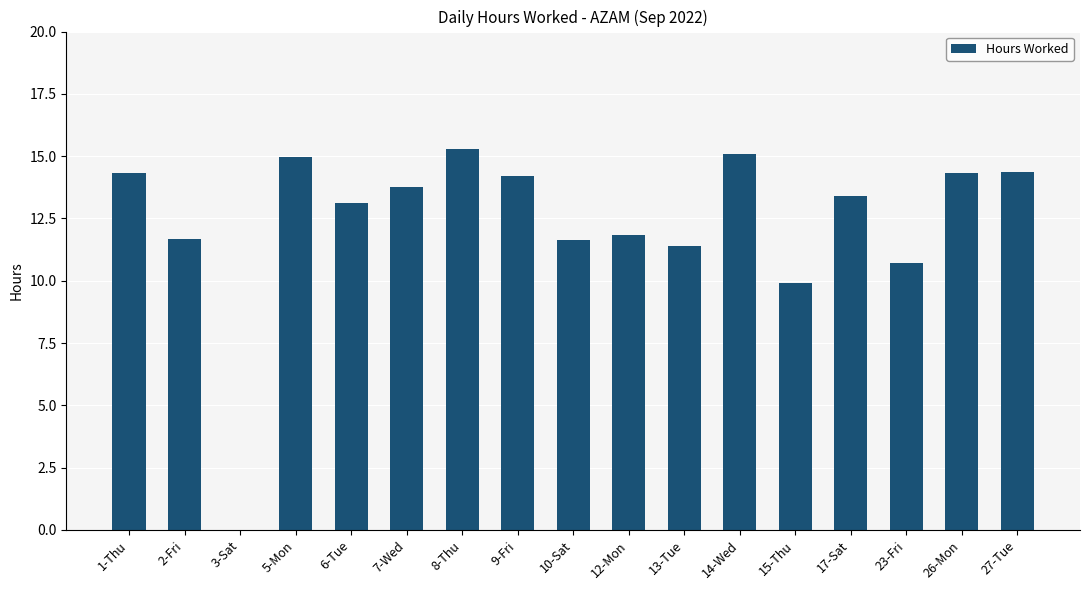

At which label does the data first exceed 13?

1-Thu